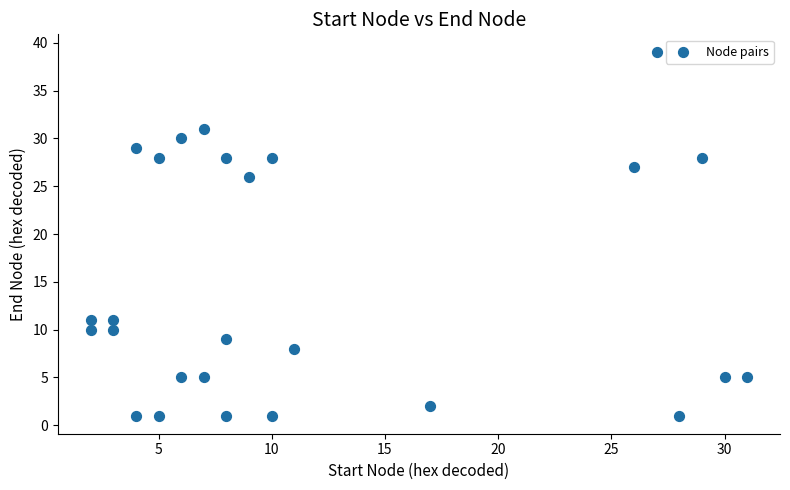

What is the range of Y values (max minus min)?

38